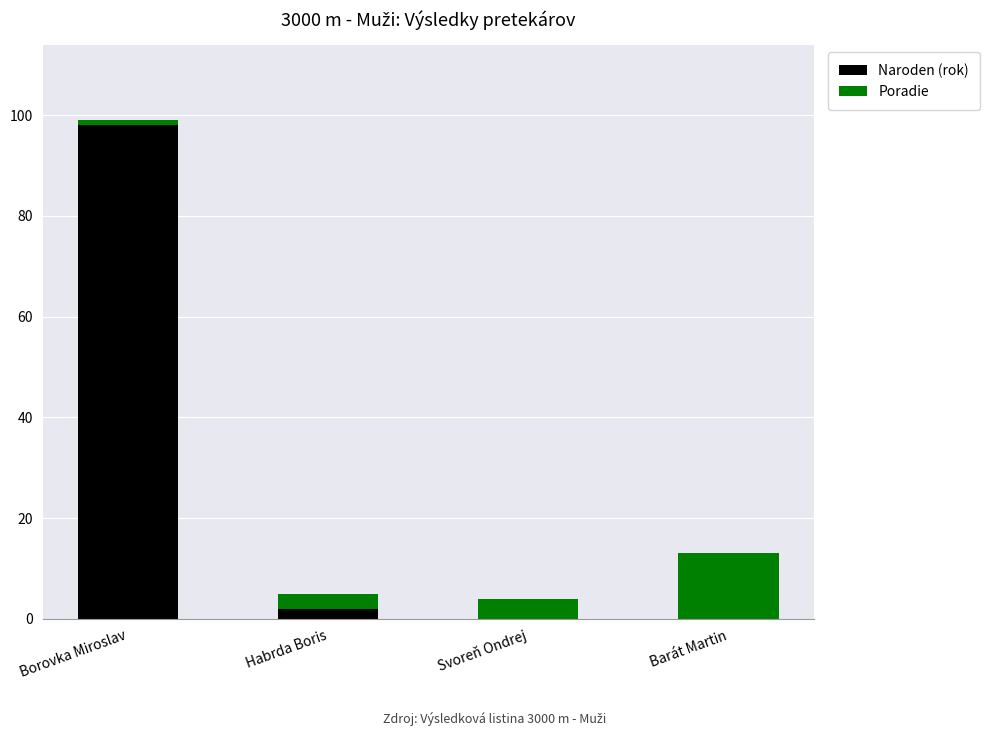

How many data points does each series have?

4